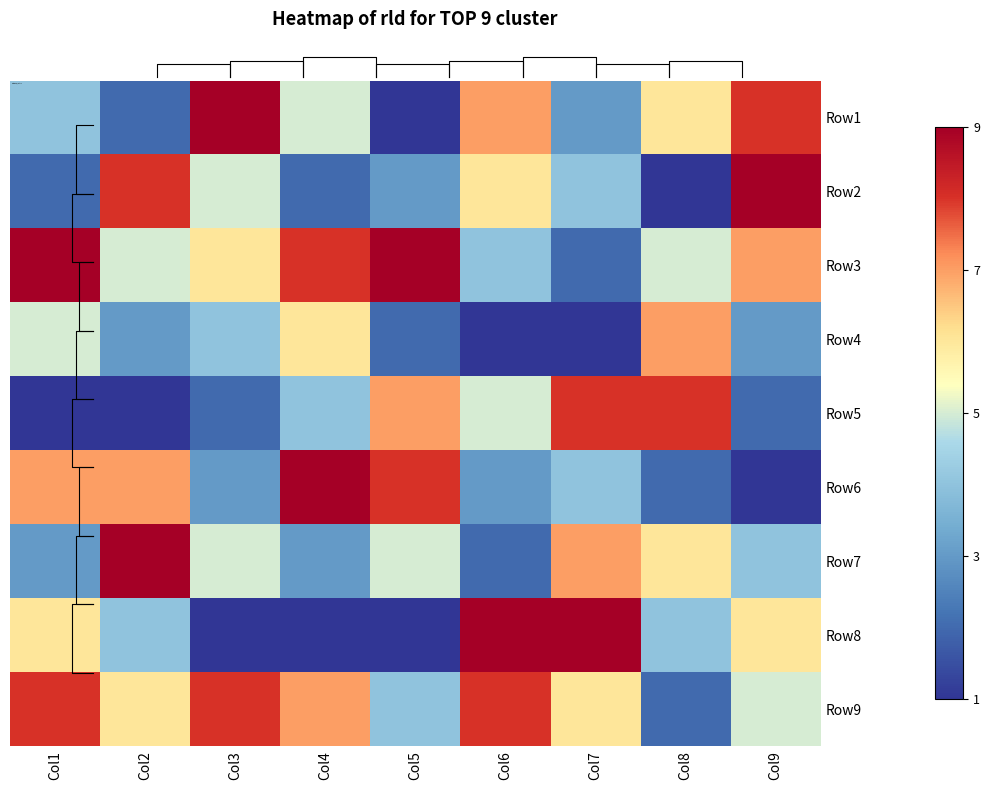

Where does the Row3 series first go above 6?

Col1